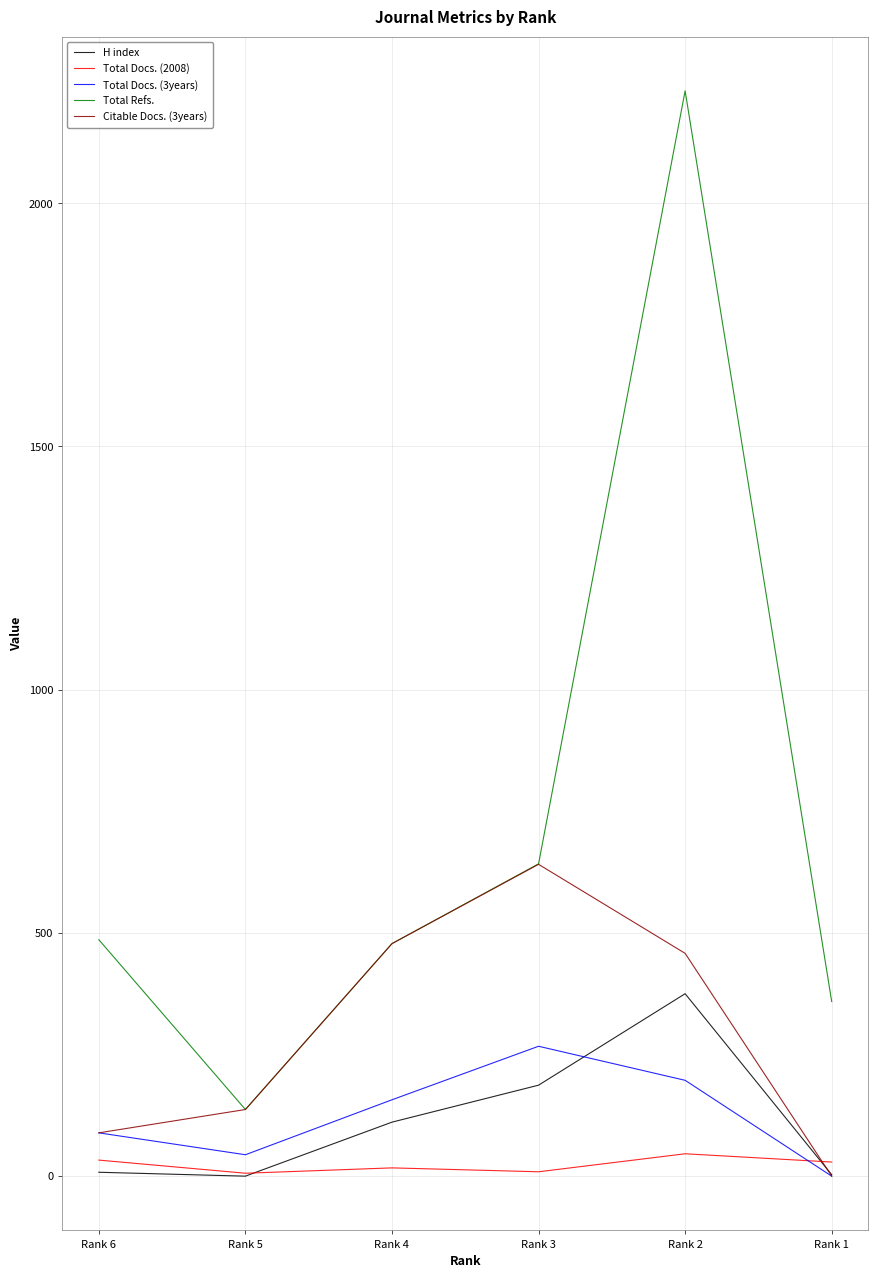

At which category does Total Docs. (3years) reach its first local peak?

Rank 3